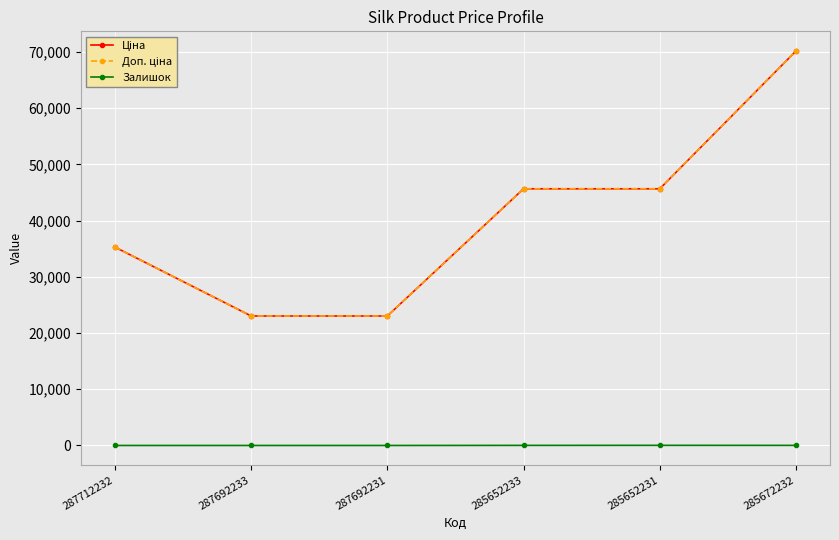

Is this an area chart (filled region under the line)?

No